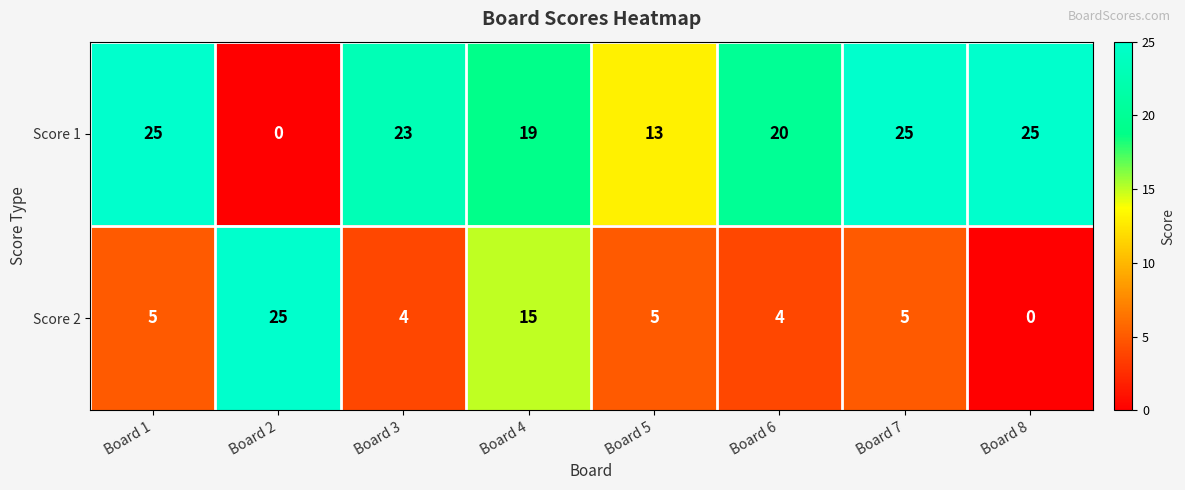

How many distinct data groups are displayed?

2